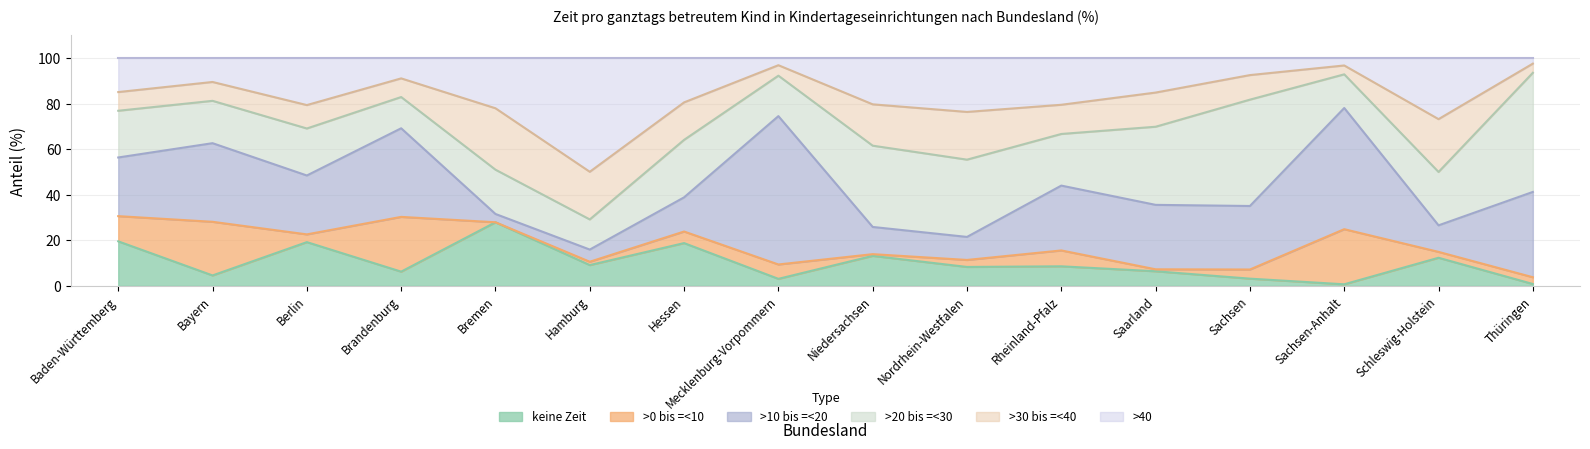

How many times do >10 bis =<20 and >20 bis =<30 cross each other?

7